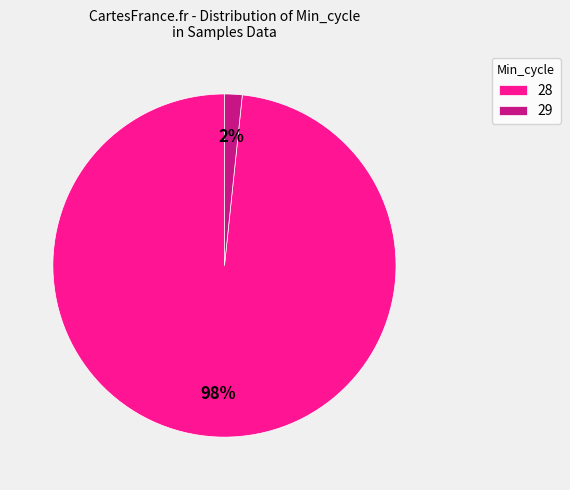

How many segments does this pie chart have?

2